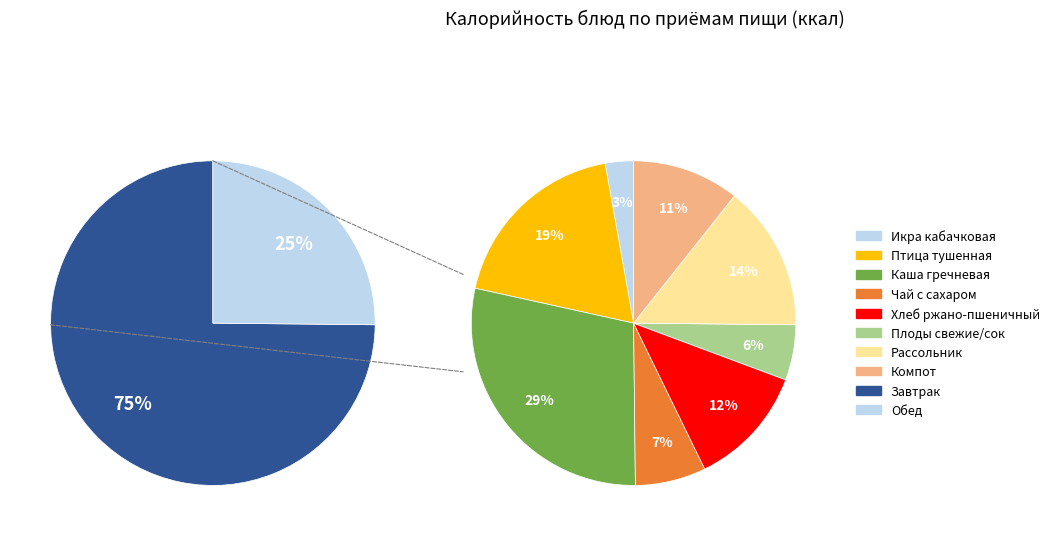

Count the number of slices in the pie.

8